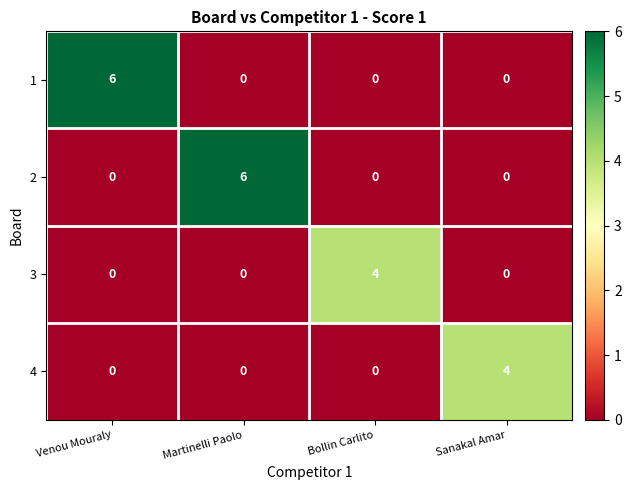

What is the sum of all 3 values?

4